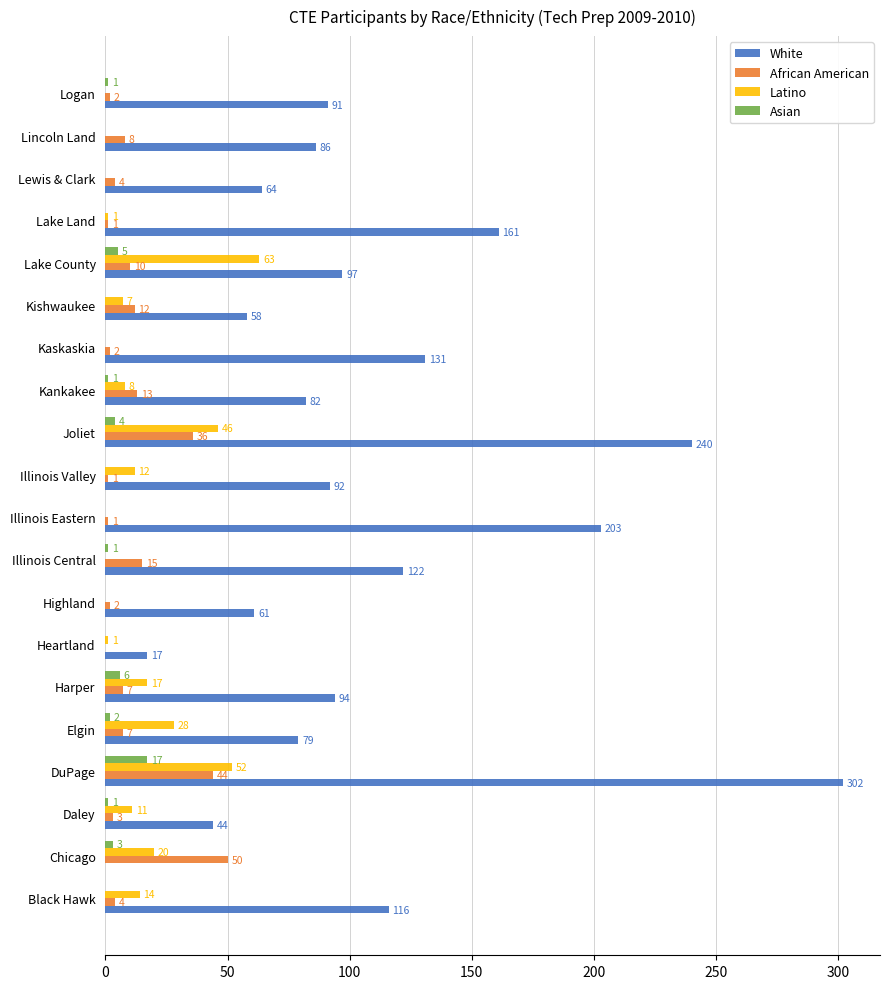

Is it true that African American equals 7 at Elgin?

True